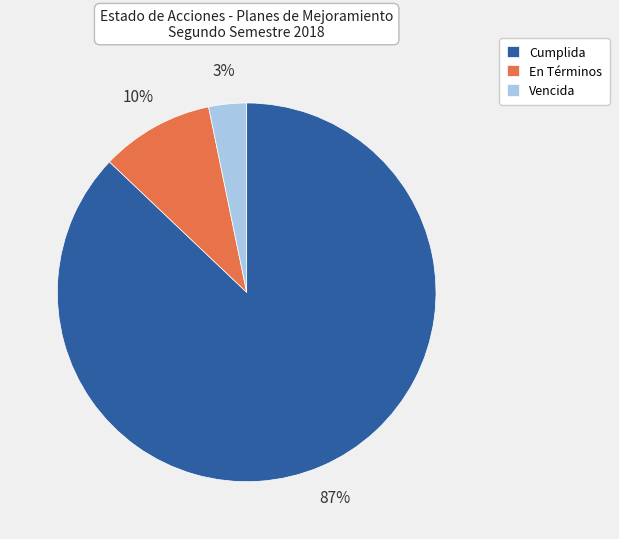

To the nearest percent, what percentage of the pie is Cumplida?

87%